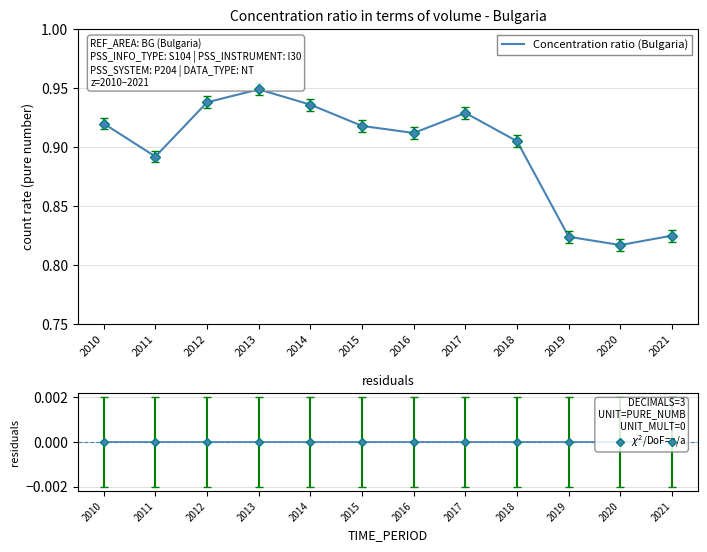

True or false: Concentration ratio (Bulgaria) has a value of 0.2 at 2020.

False